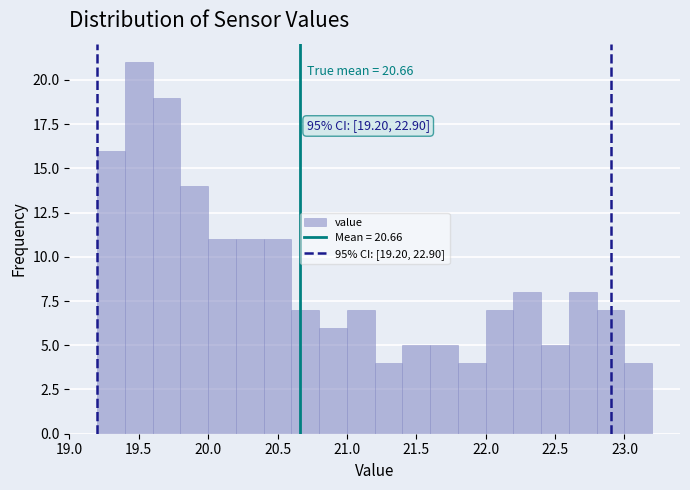

Over which range of the x-axis is the bar tallest?

19.4 to 19.6